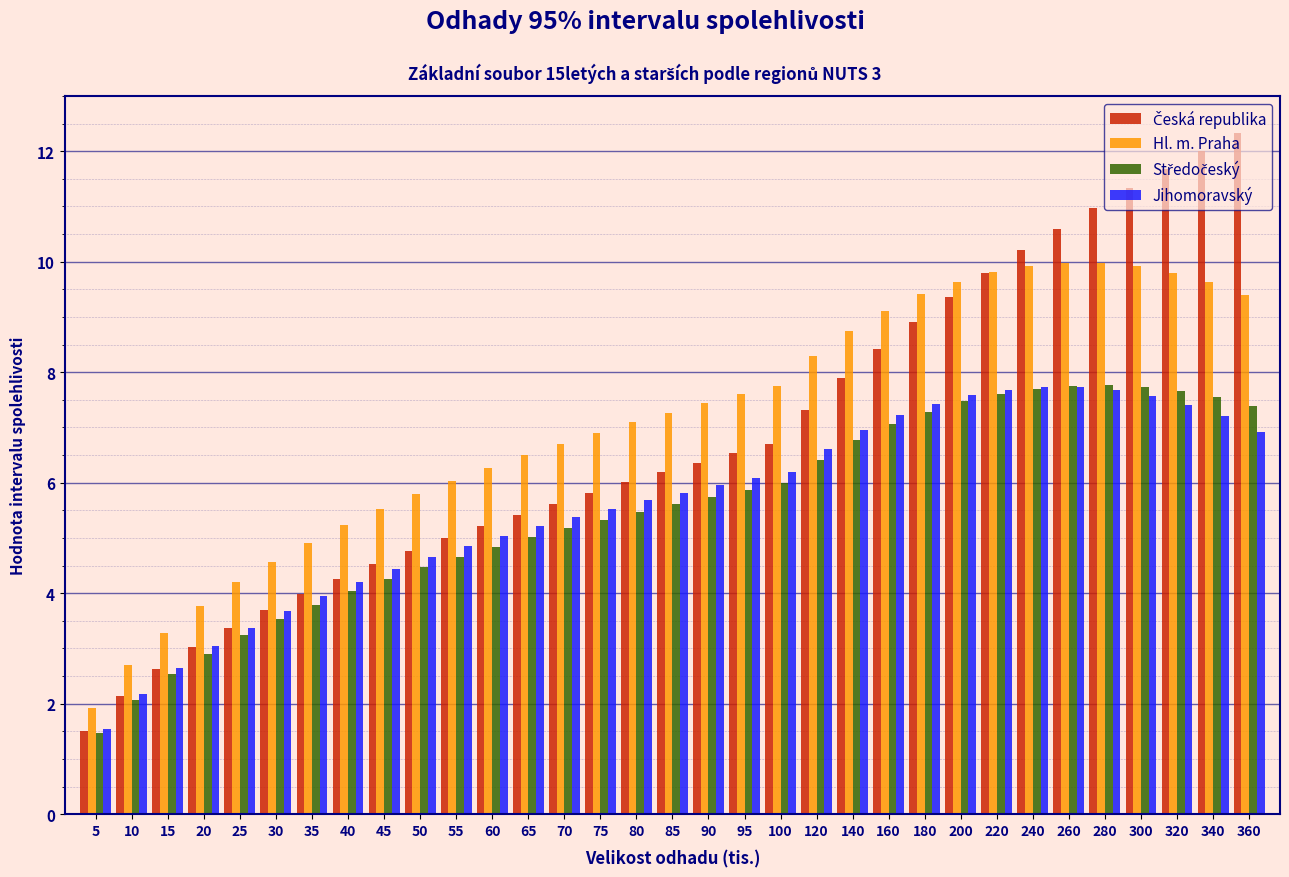

True or false: Hl. m. Praha has a value of 9.9 at 240.

True